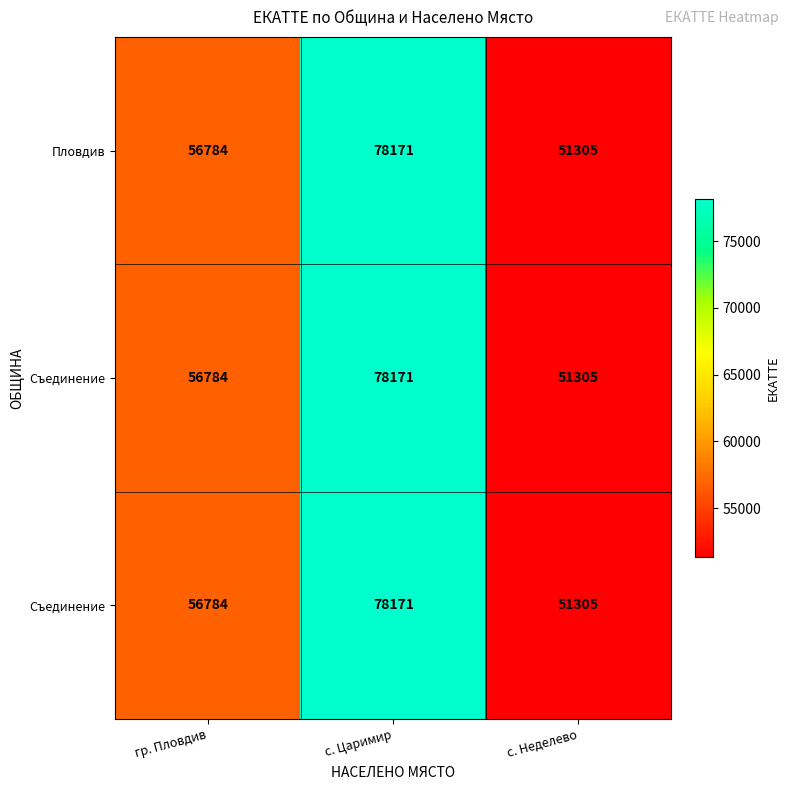

How many data points does each series have?

3